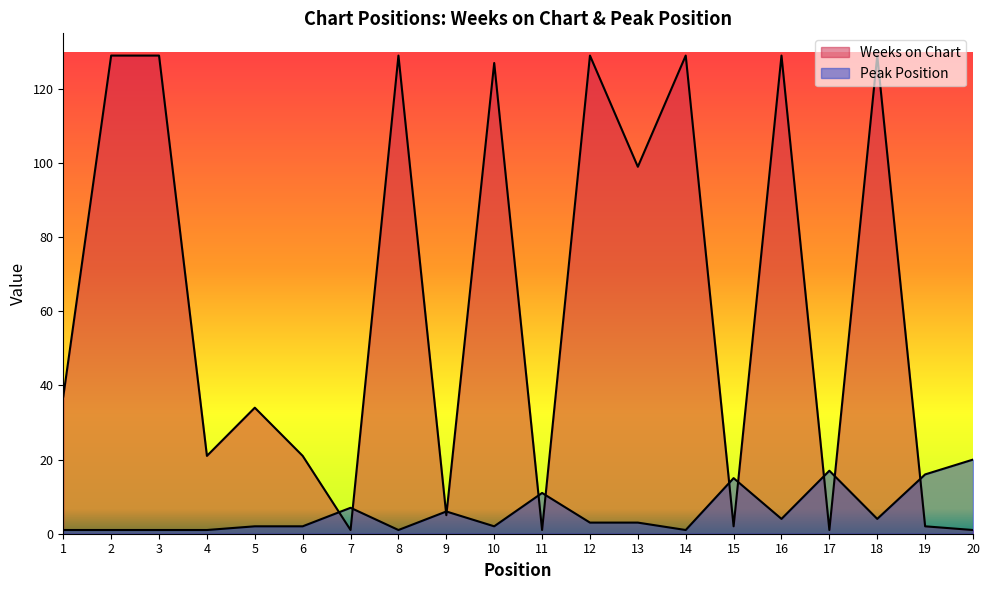

At which label does Peak Position first exceed 3?

7